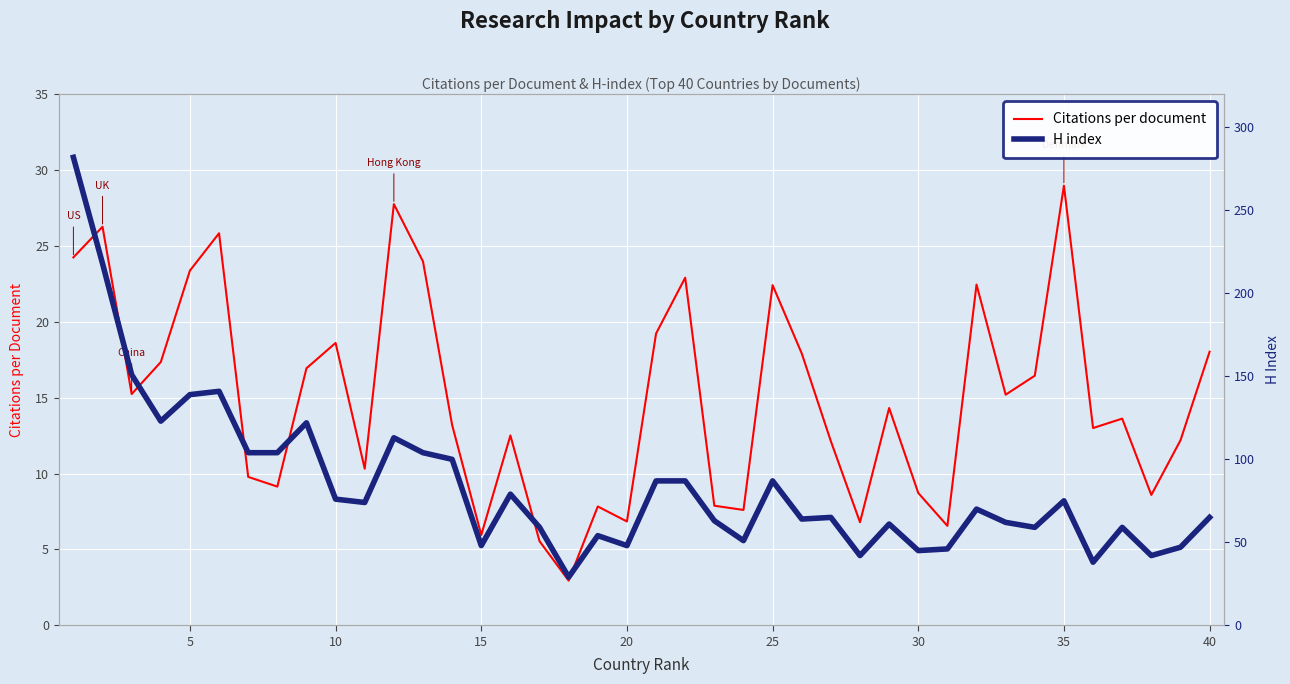

What is the difference between the second highest and second lowest values in the Citations per document series?

22.2